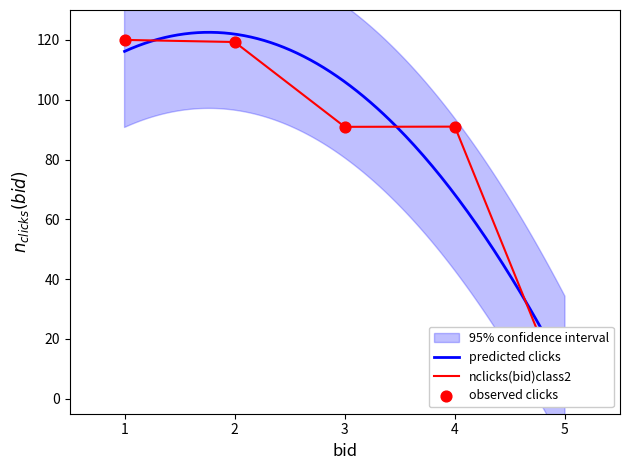

Approximately how many times larger is the value at 2 compared to 4?

1.3